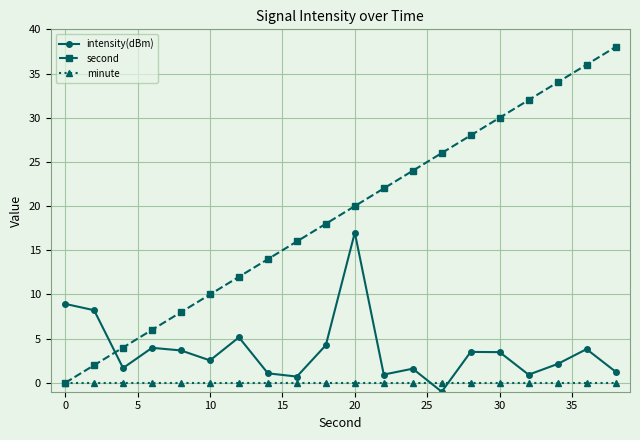

Which series has the largest range (max minus min)?

second